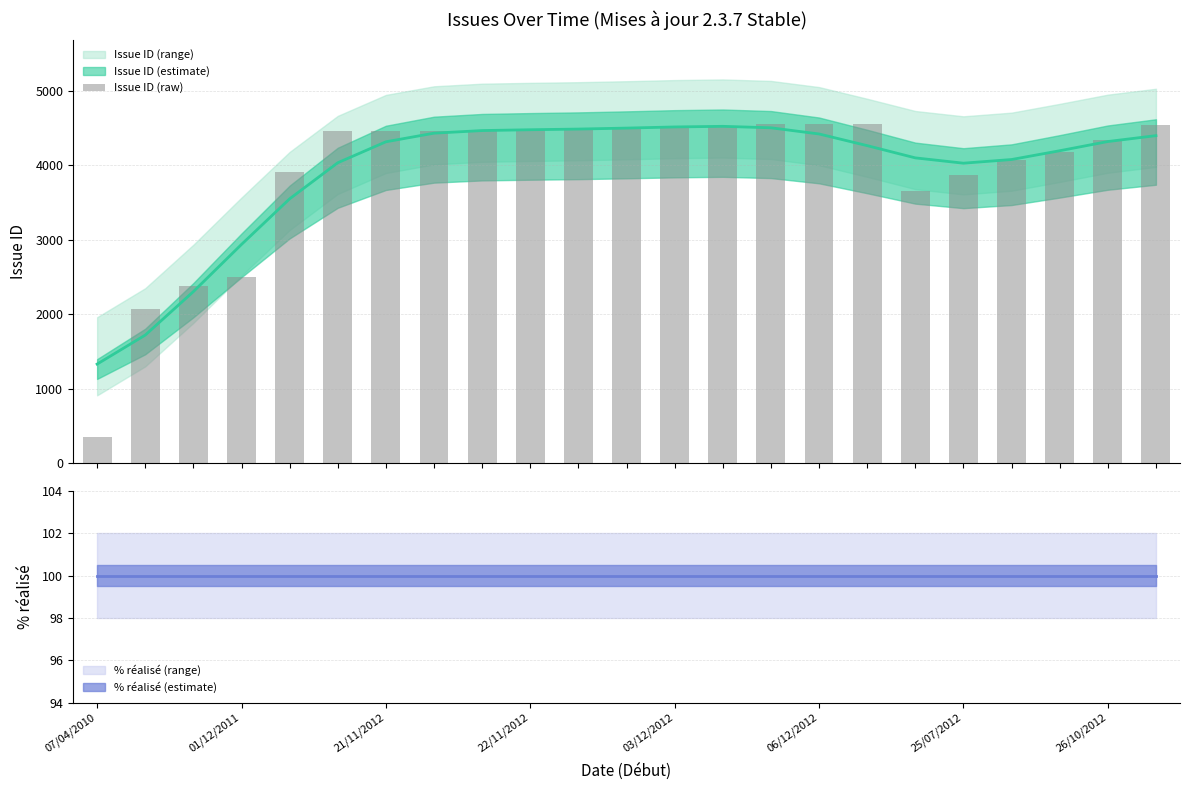

What is the minimum value shown in the chart?

353